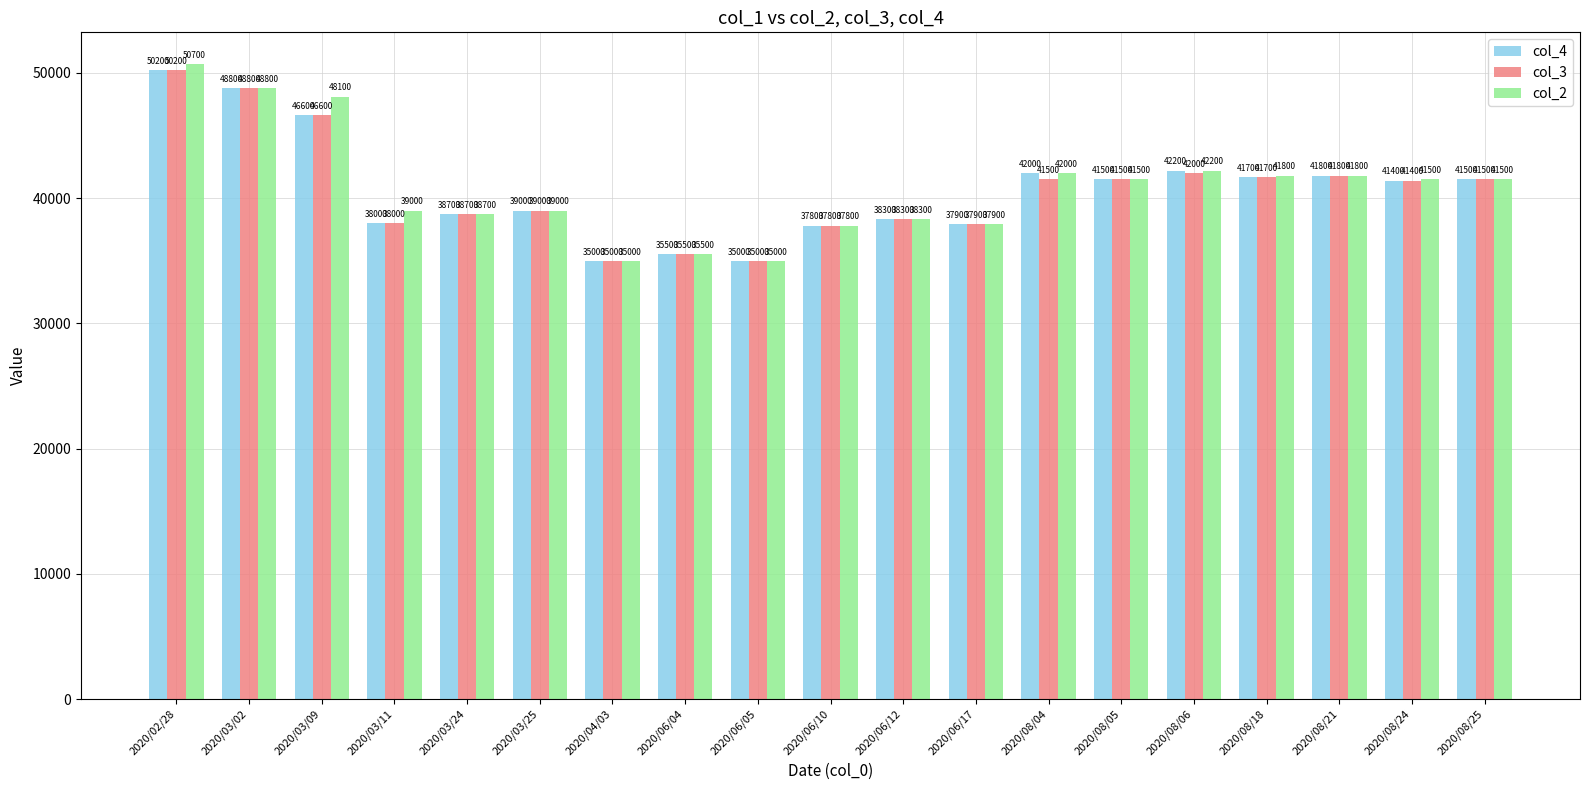

List the series in order of their overall mean, lowest first.

col_3, col_4, col_2